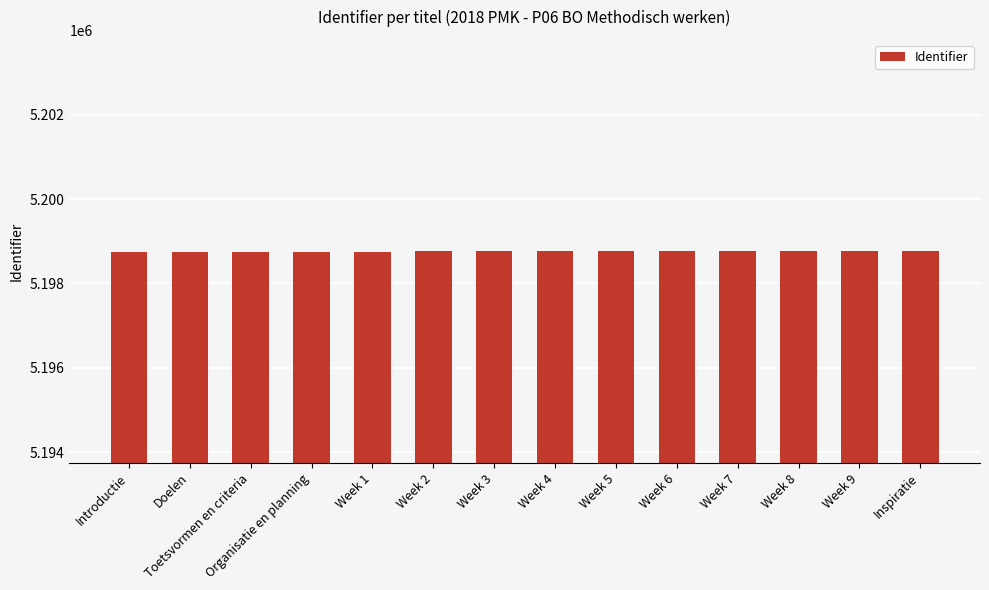

What is the label of the 4th bar from the right?

Week 7